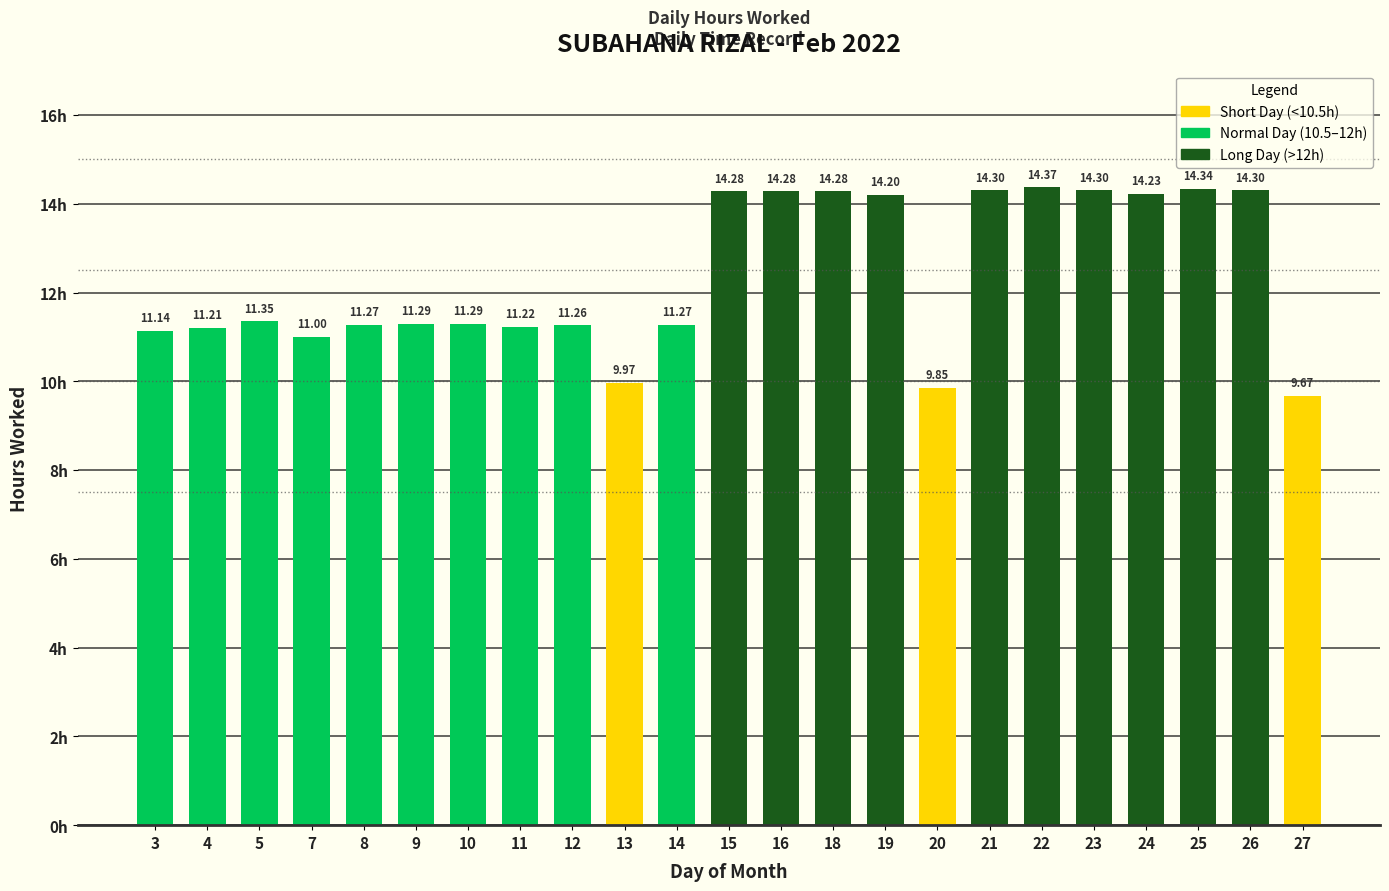

What is the minimum value shown in the chart?

9.7